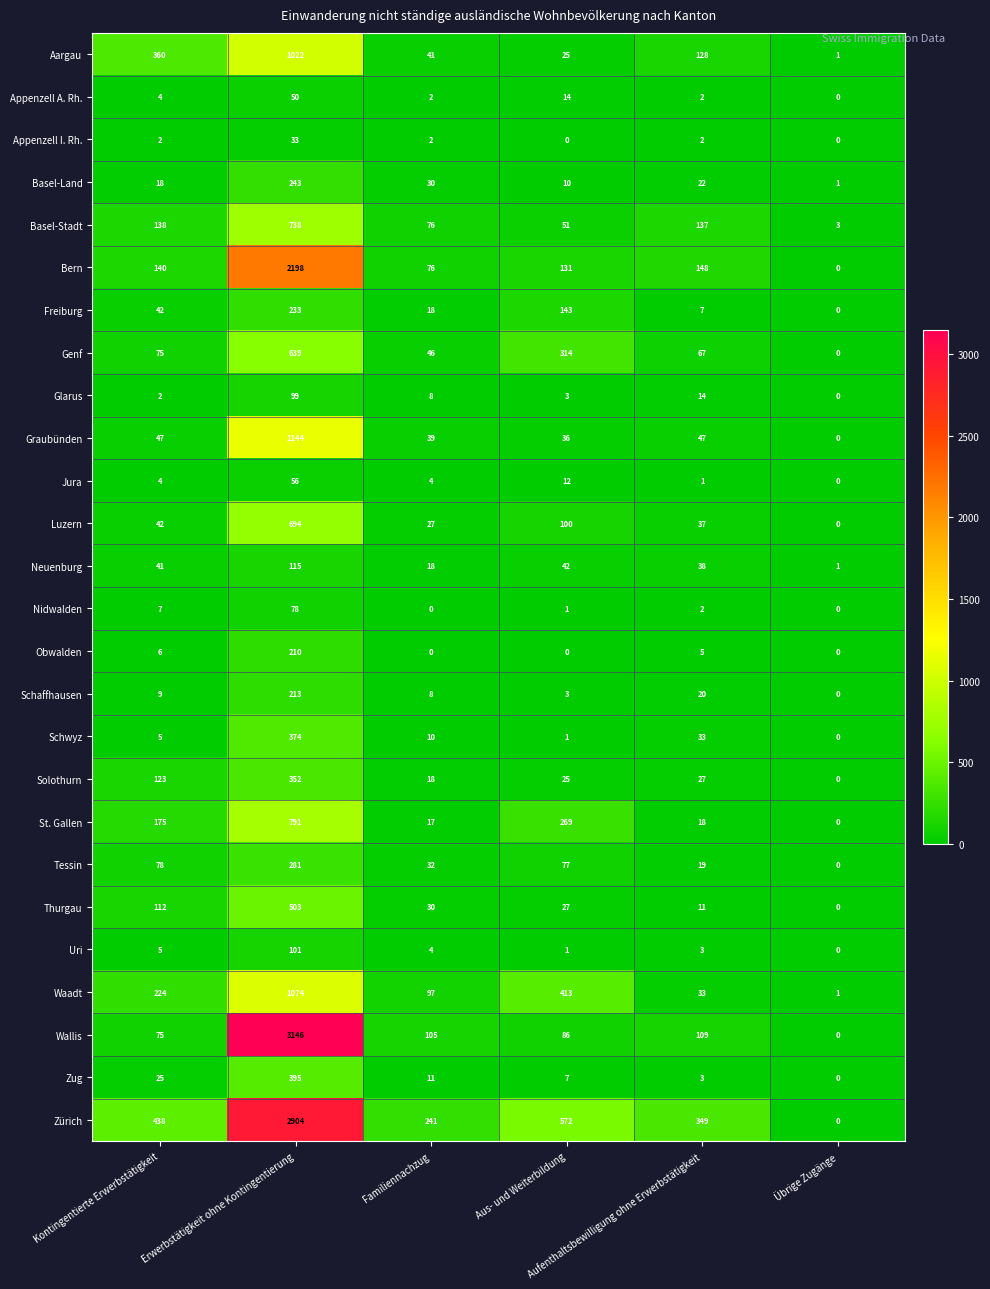

List the series in order of their peak value, highest first.

Wallis, Zürich, Bern, Graubünden, Waadt, Aargau, St. Gallen, Basel-Stadt, Luzern, Genf, Thurgau, Zug, Schwyz, Solothurn, Tessin, Basel-Land, Freiburg, Schaffhausen, Obwalden, Neuenburg, Uri, Glarus, Nidwalden, Jura, Appenzell A. Rh., Appenzell I. Rh.